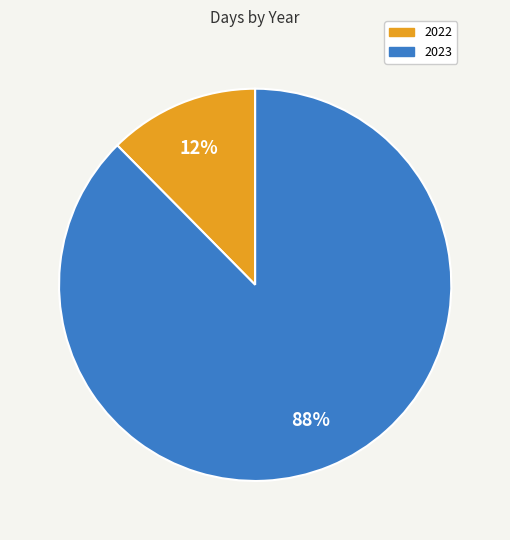

Rank the categories by value from highest to lowest.

2023, 2022